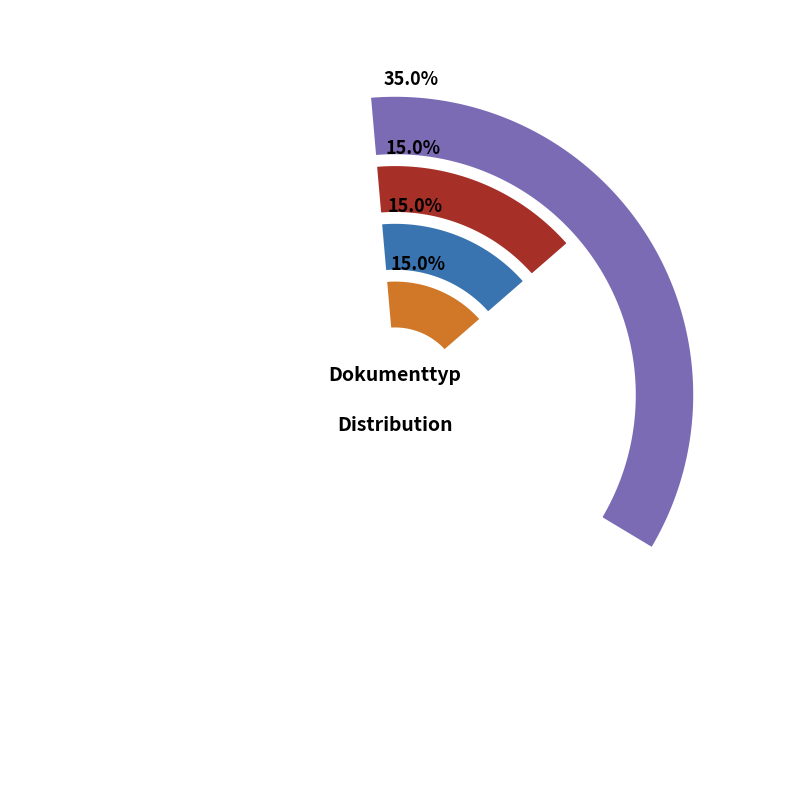

Is there any slice that represents more than half of the pie?

No